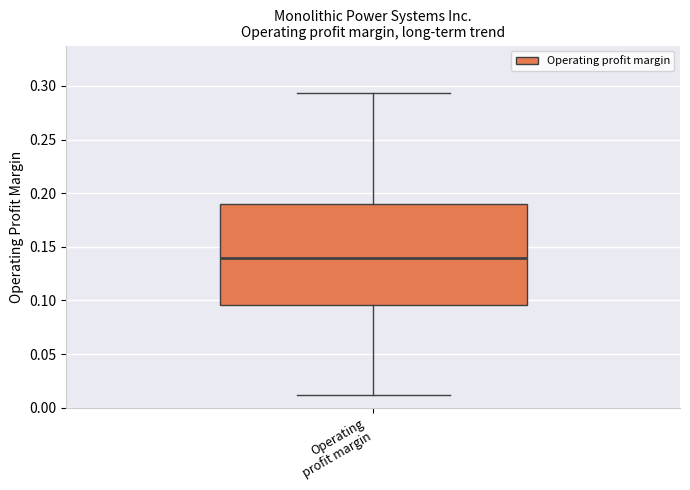

Where does the lower whisker of the box for Operating profit margin end on the y-axis? The values are not printed on the chart, so give them approximately, as read against the axis.

0.010